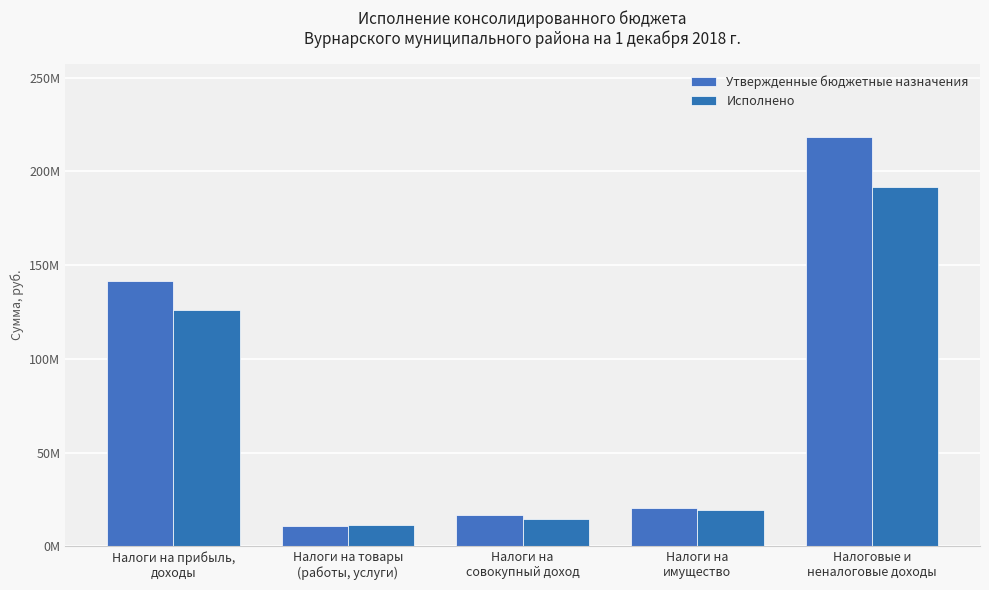

What is the sum of all Утвержденные бюджетные назначения values?

408517639.0